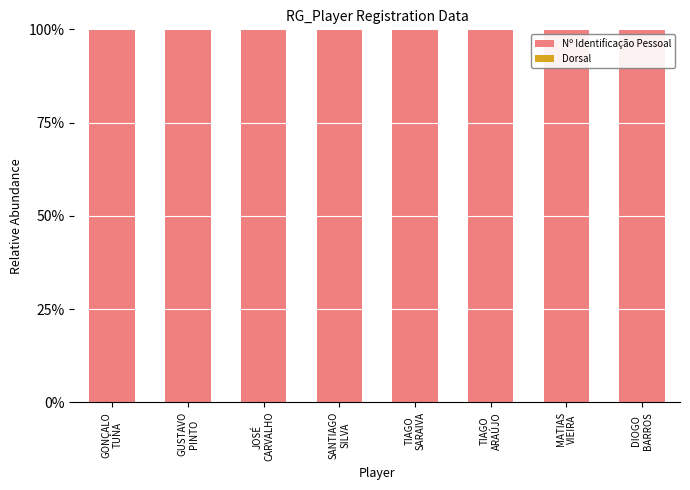

What is the highest value of the Nº Identificação Pessoal series?

100.0